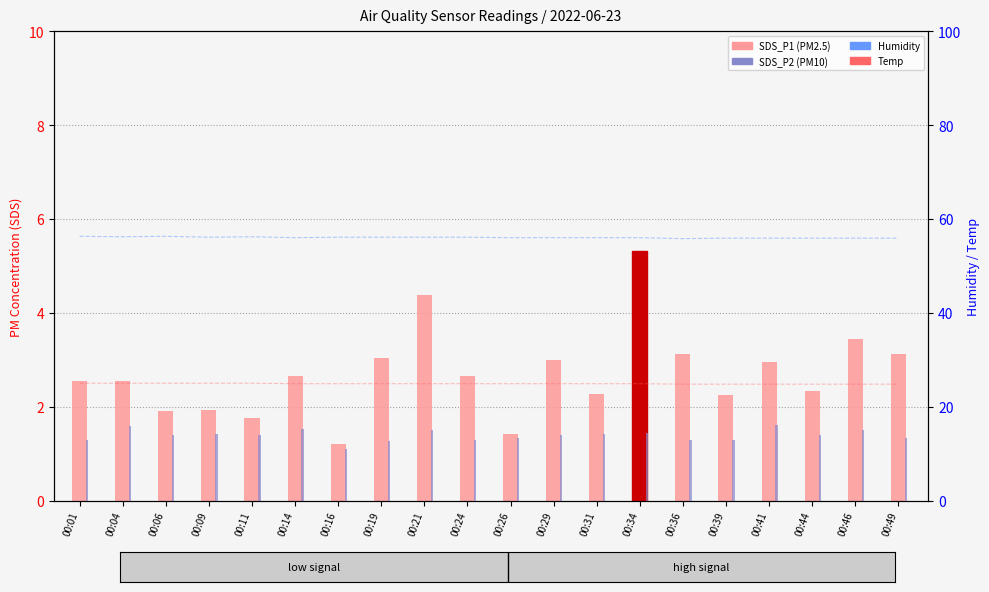

What is the difference between the highest and lowest values at 00:46?

54.4